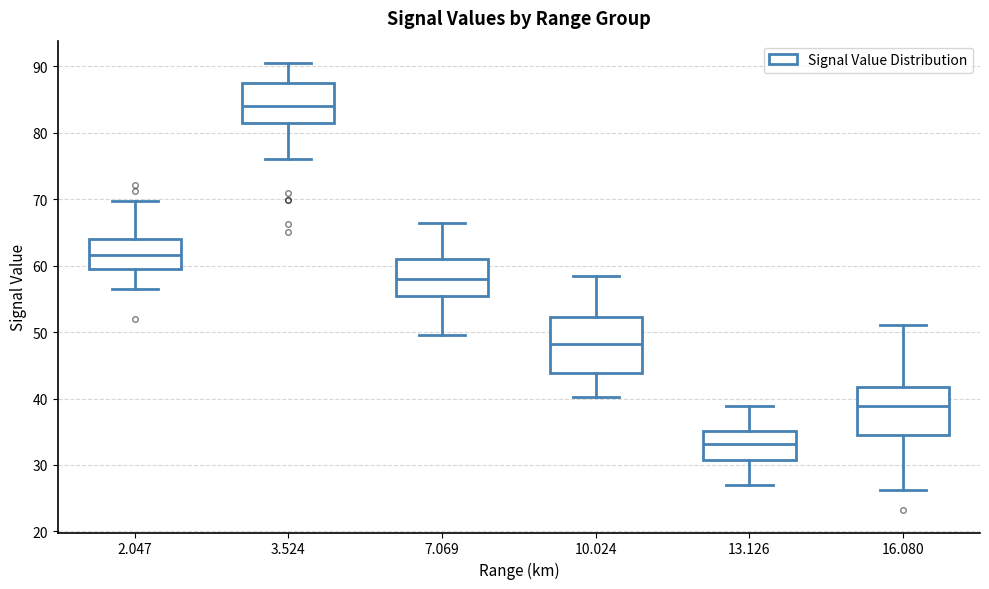

Which box is the tallest, from its lower edge to its upper edge?

10.024